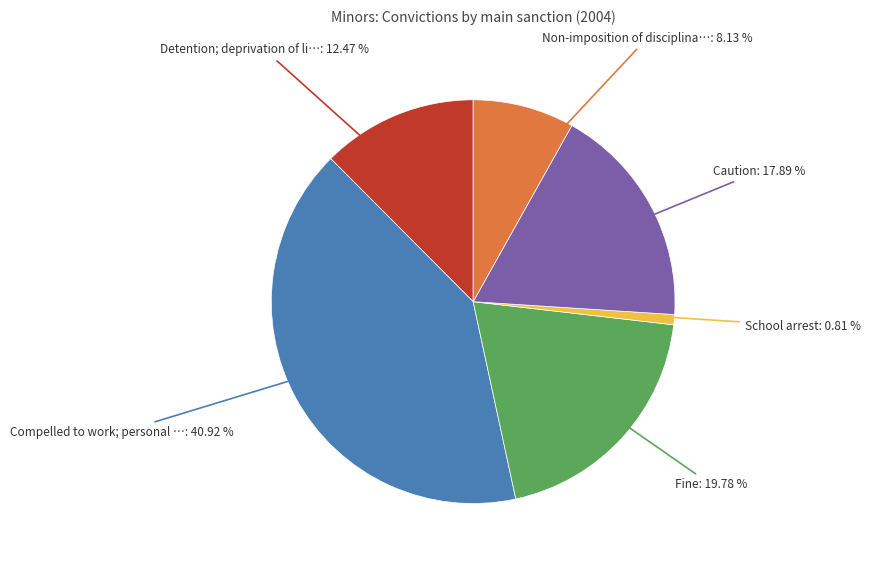

Is there a majority slice in this chart?

No